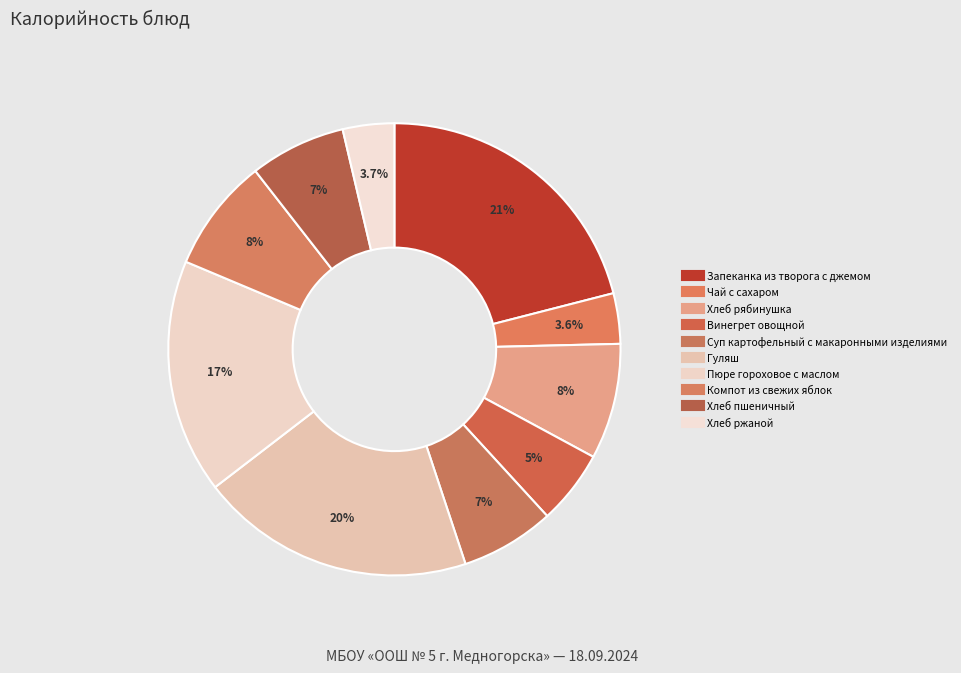

How many segments does this pie chart have?

10